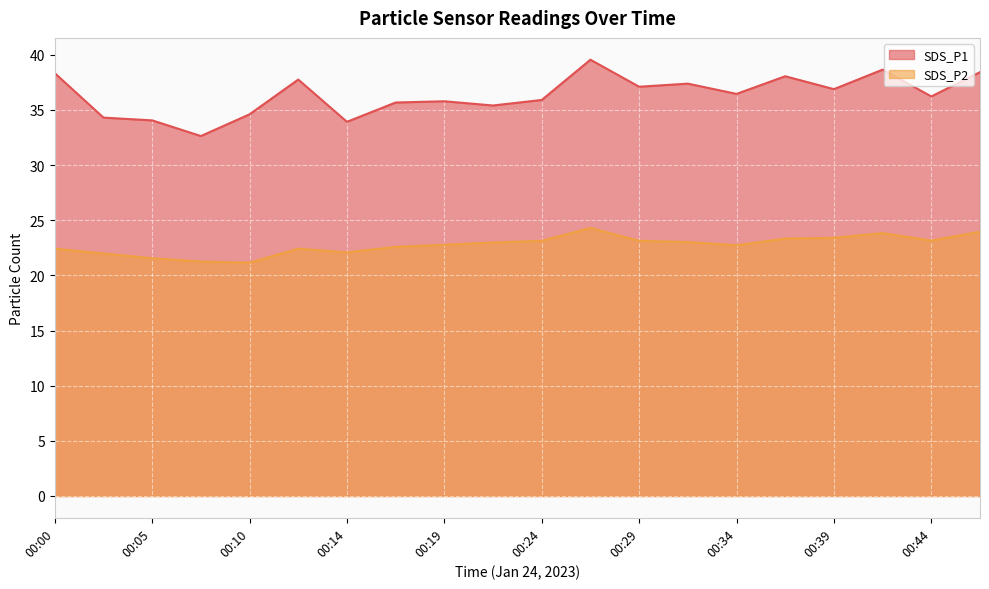

Between 00:07 and 00:31, which series saw the biggest shift?

SDS_P1